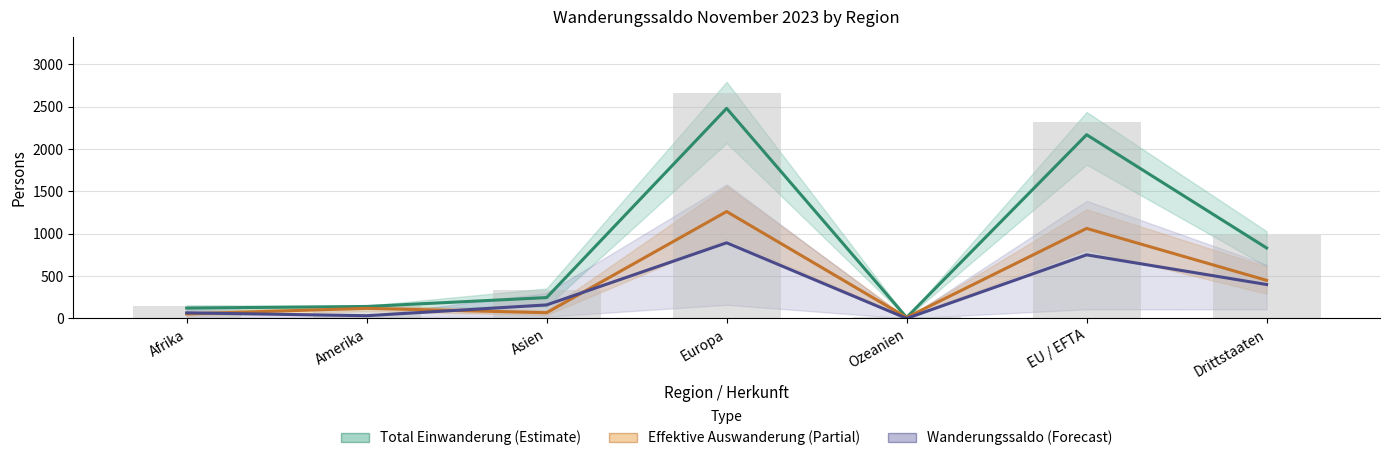

Which has a higher value, EU / EFTA or Ozeanien?

EU / EFTA